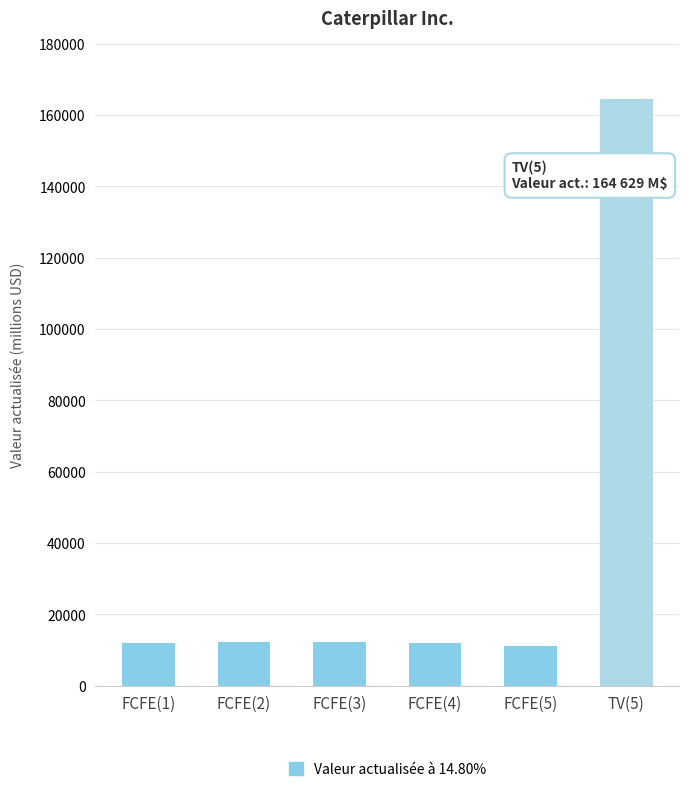

What is the average value?

37398